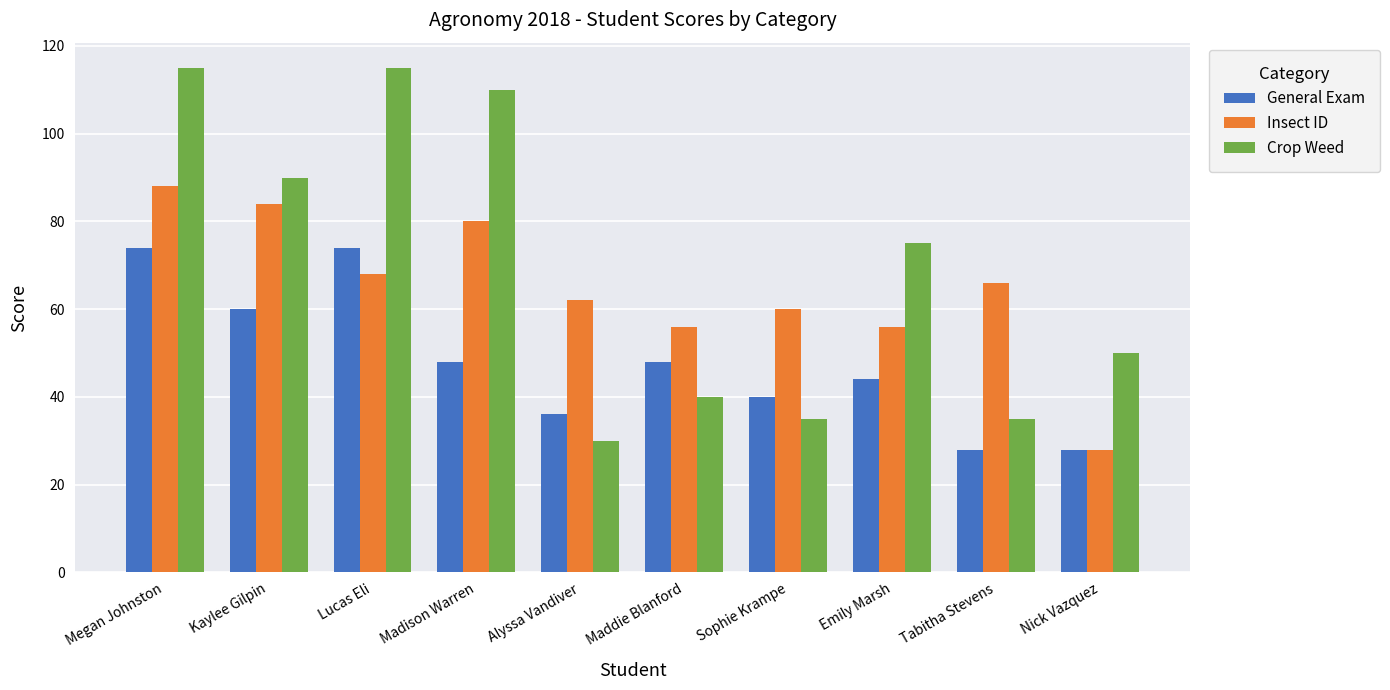

Reading right to left, extract all data points from this chart.

General Exam: 28	28	44	40	48	36	48	74	60	74
Insect ID: 28	66	56	60	56	62	80	68	84	88
Crop Weed: 50	35	75	35	40	30	110	115	90	115